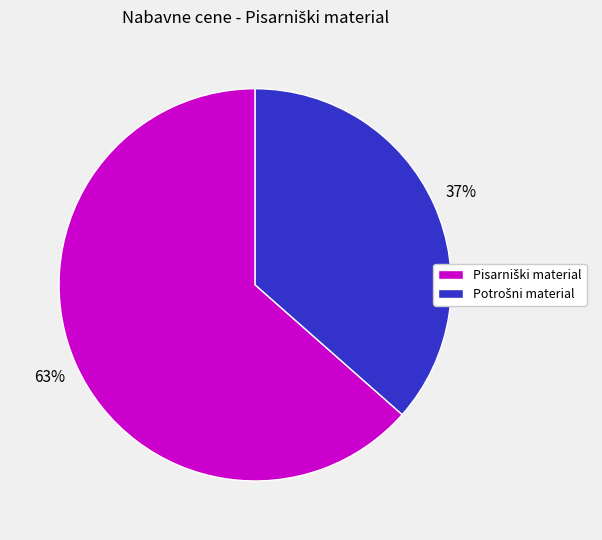

Is there a majority slice in this chart?

Yes